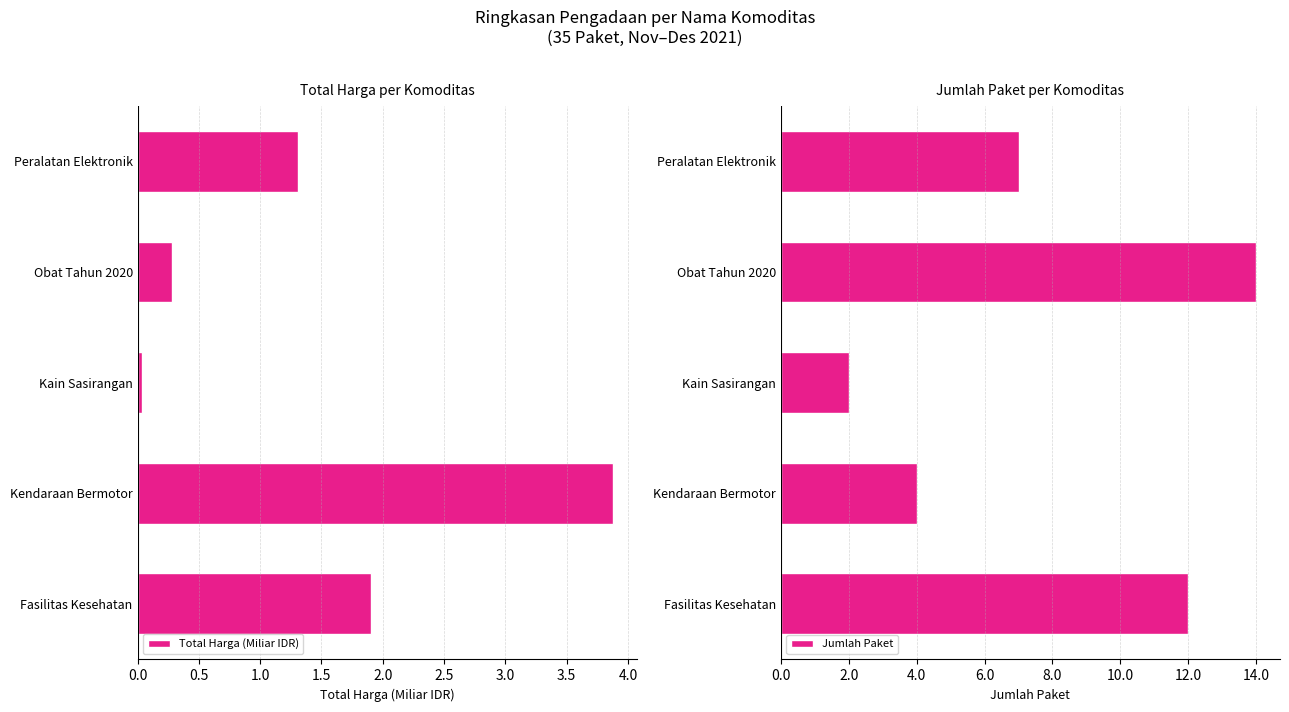

Reading left to right, transcribe all the data shown in this chart.

Total Harga (Miliar IDR): -1.9	-3.9	-0.0	-0.3	-1.3
Jumlah Paket: -12.0	-4.0	-2.0	-14.0	-7.0